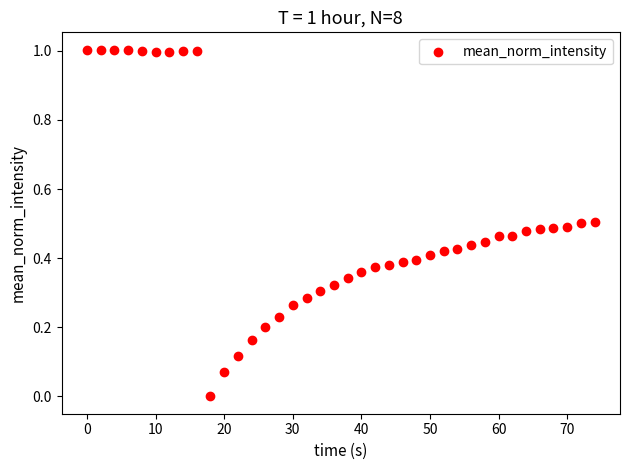

What is the range of Y values (max minus min)?

1.0